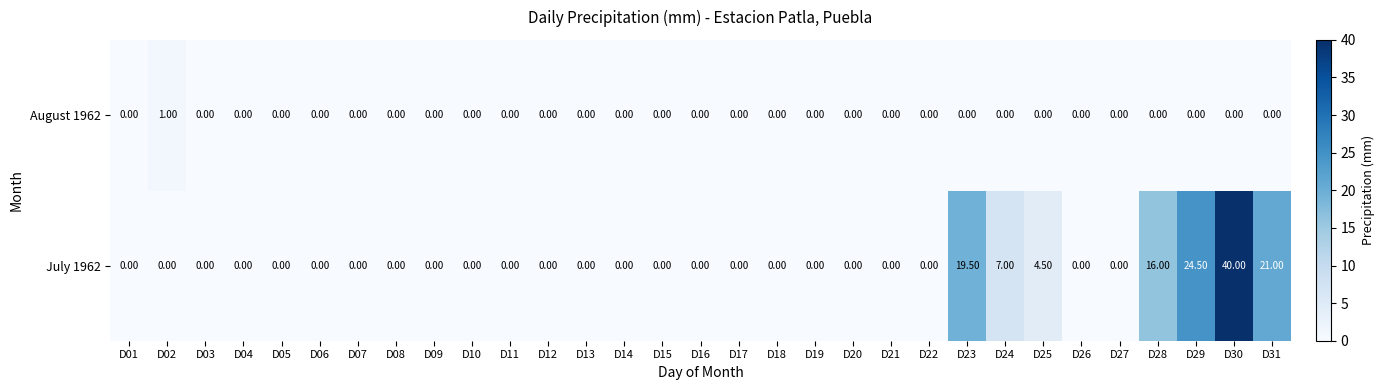

Which series has the largest total across all categories?

July 1962